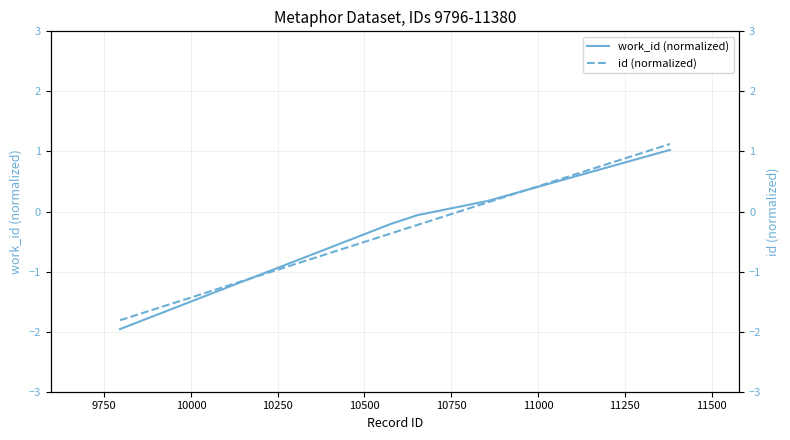

What is the difference between the maximum and minimum values in the id (normalized) series?

2.9